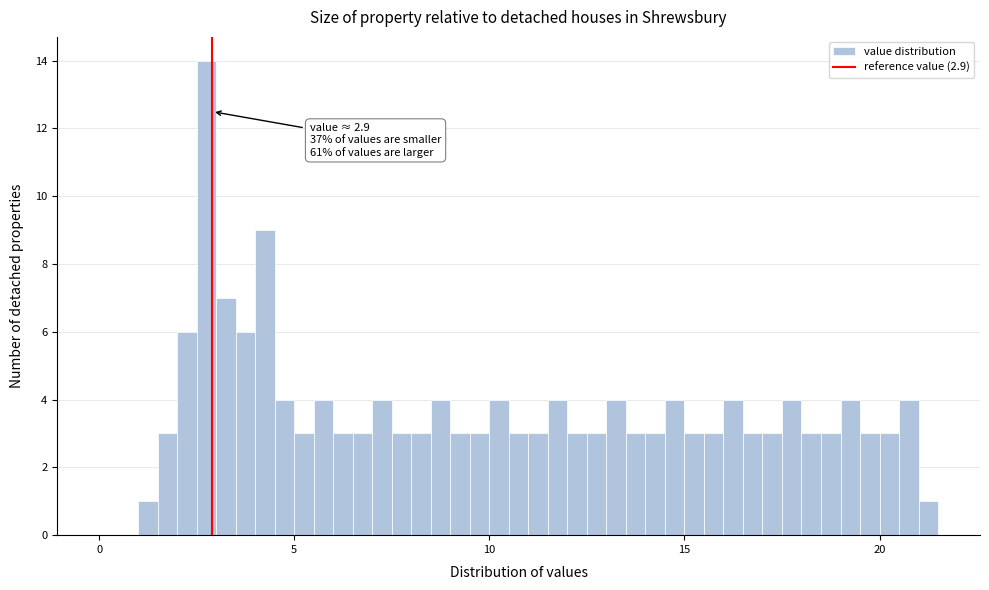

Around what value on the x-axis is the tallest bar? Give the approximate position of its centre, as read against the axis.

3.0